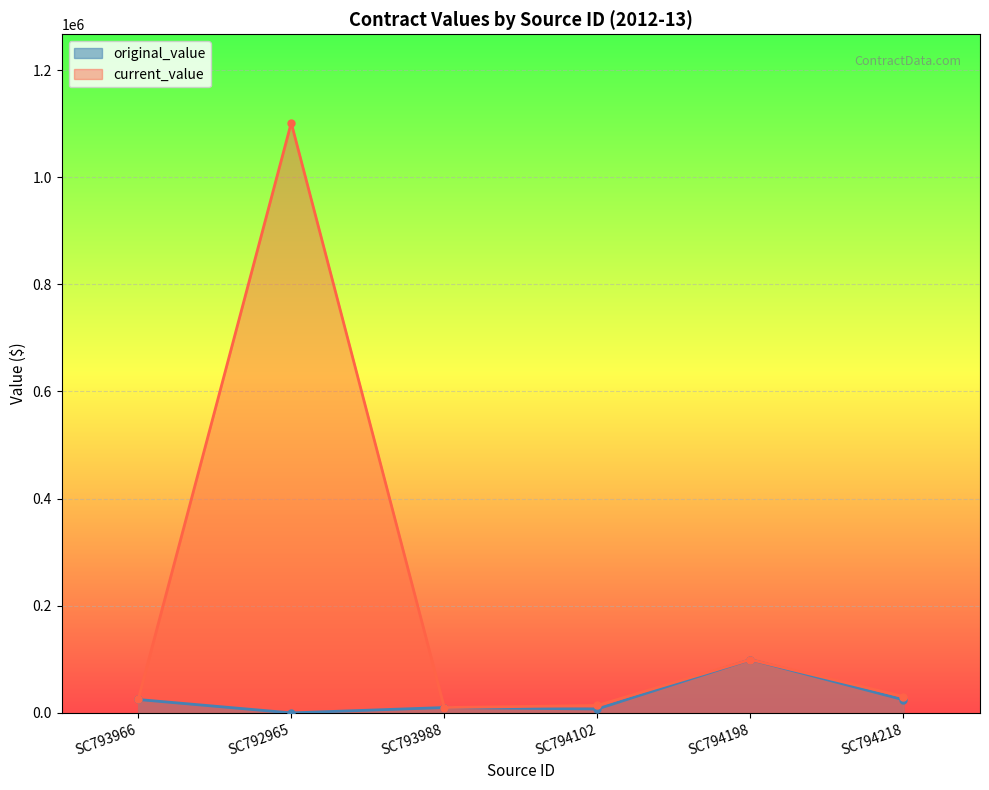

Is it true that original_value equals 24500.0 at SC794218?

True